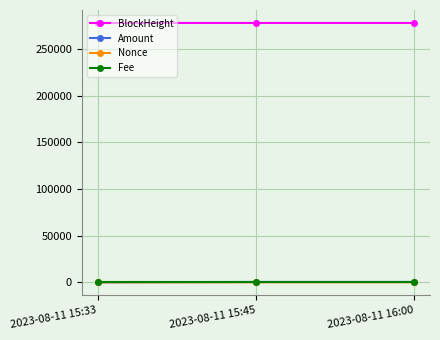

Is the value of Fee at 2023-08-11 15:33 greater than the value of BlockHeight at 2023-08-11 15:33?

No